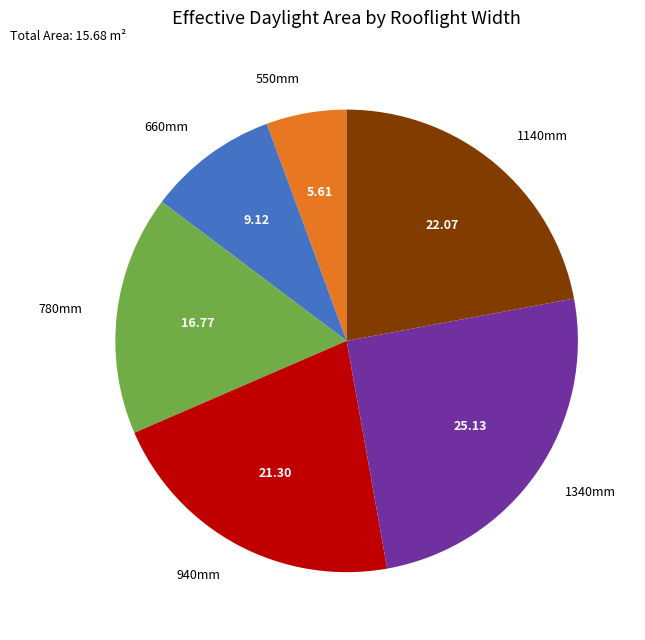

Rank the categories by value from highest to lowest.

1340mm, 1140mm, 940mm, 780mm, 660mm, 550mm